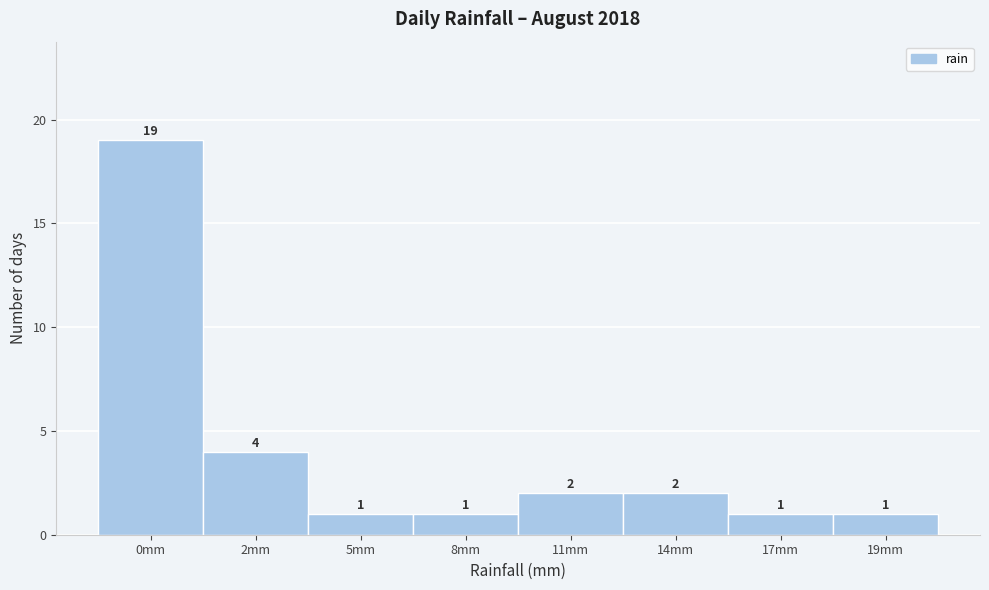

Reading right to left, extract all data points from this chart.

1	1	2	2	1	1	4	19